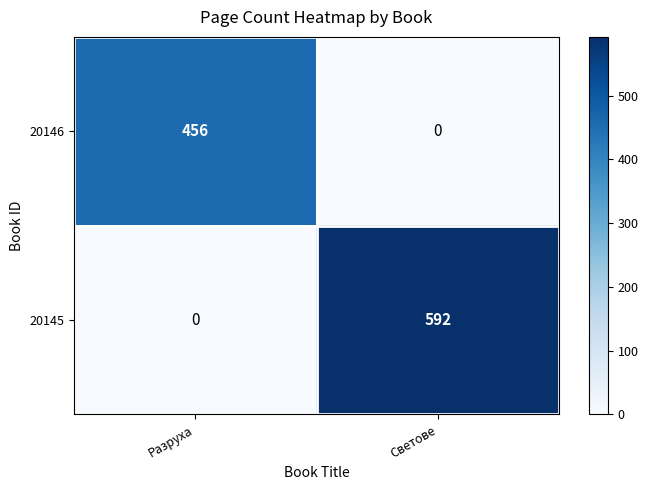

How many categories are shown in the chart?

2